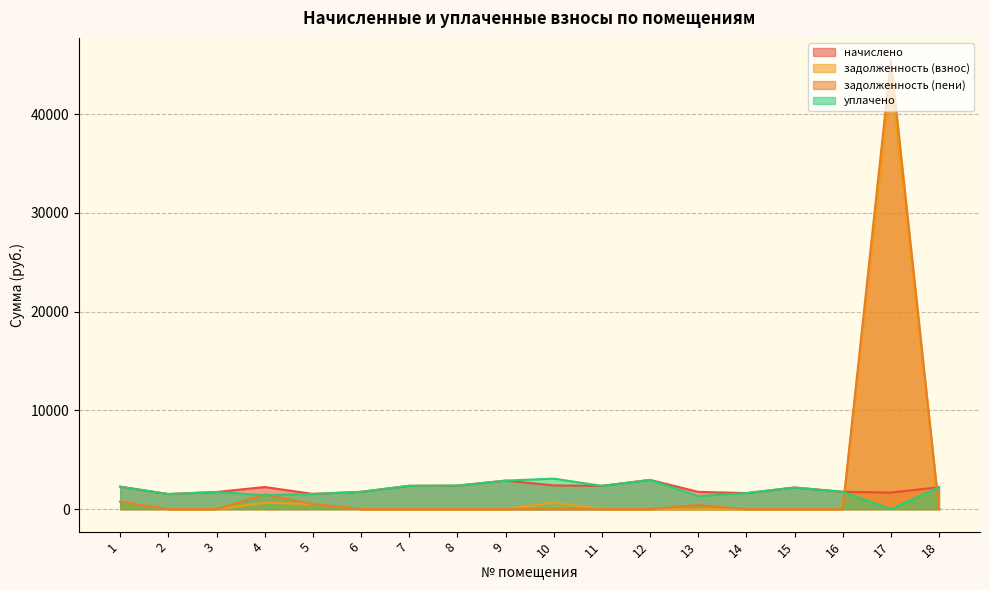

Does the chart display data point markers on the line(s)?

No